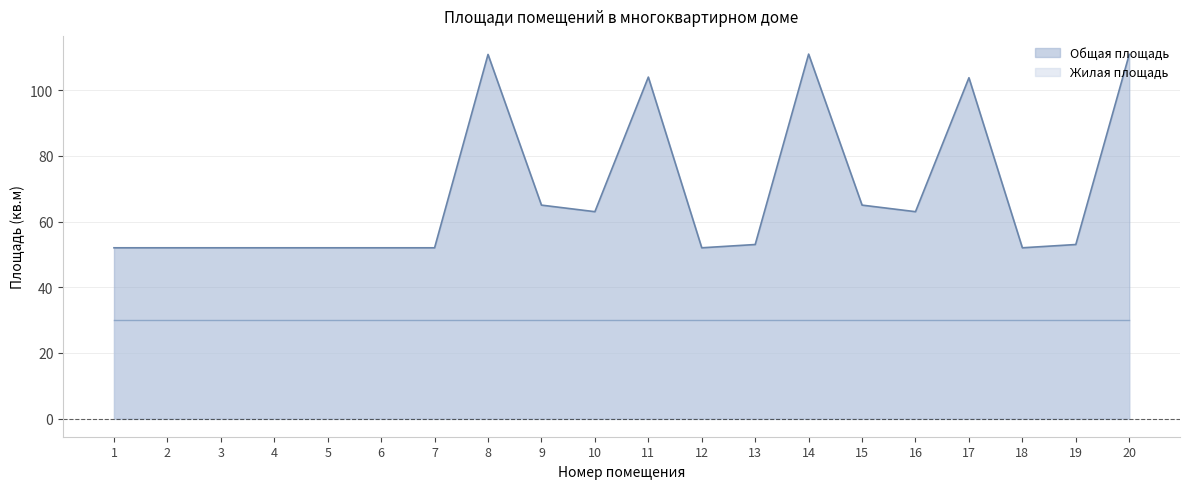

The value at 15 is 43.3. True or false?

False